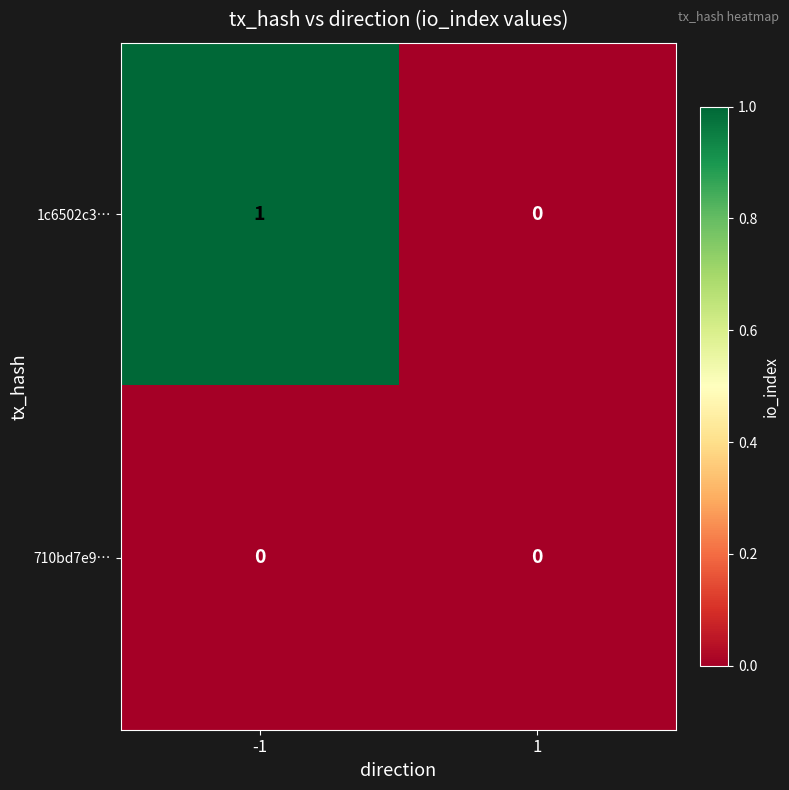

Rank the series by their maximum value, from highest to lowest.

1c6502c3…, 710bd7e9…